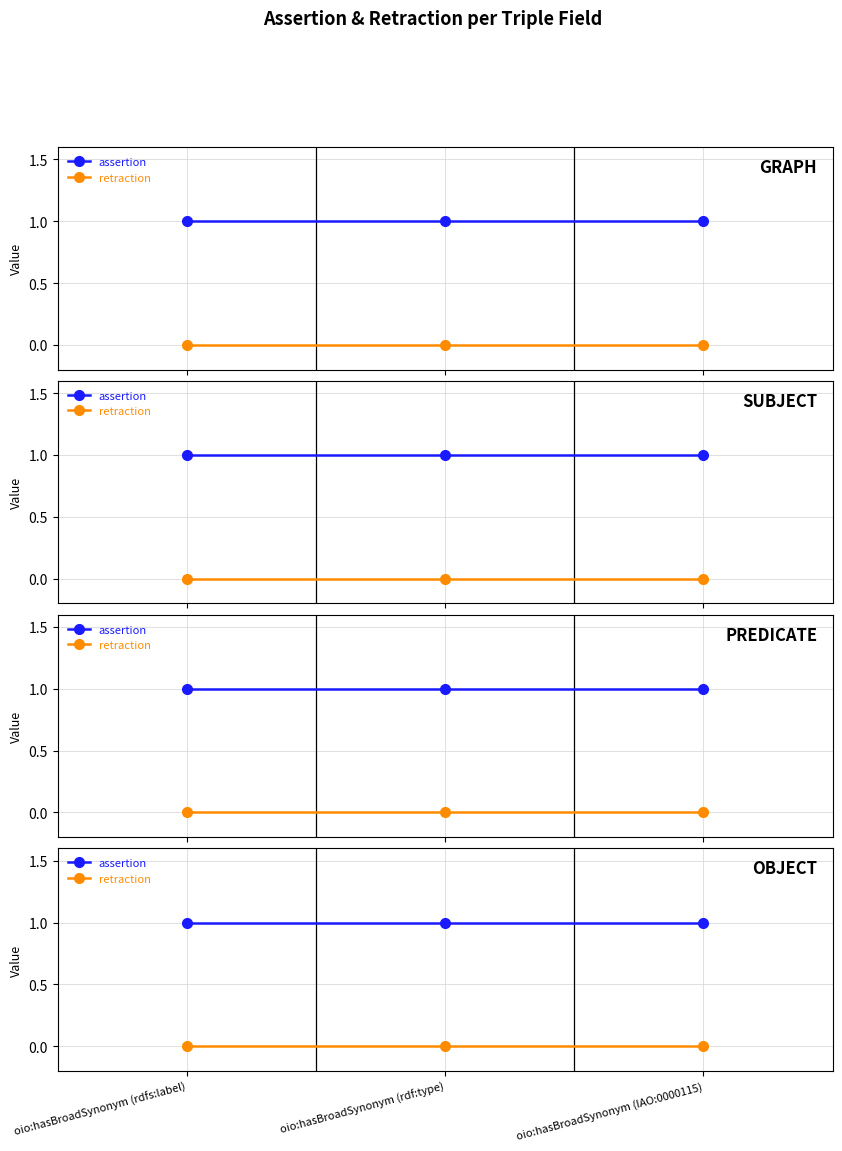

Rank the series by their maximum value, from lowest to highest.

retraction, assertion